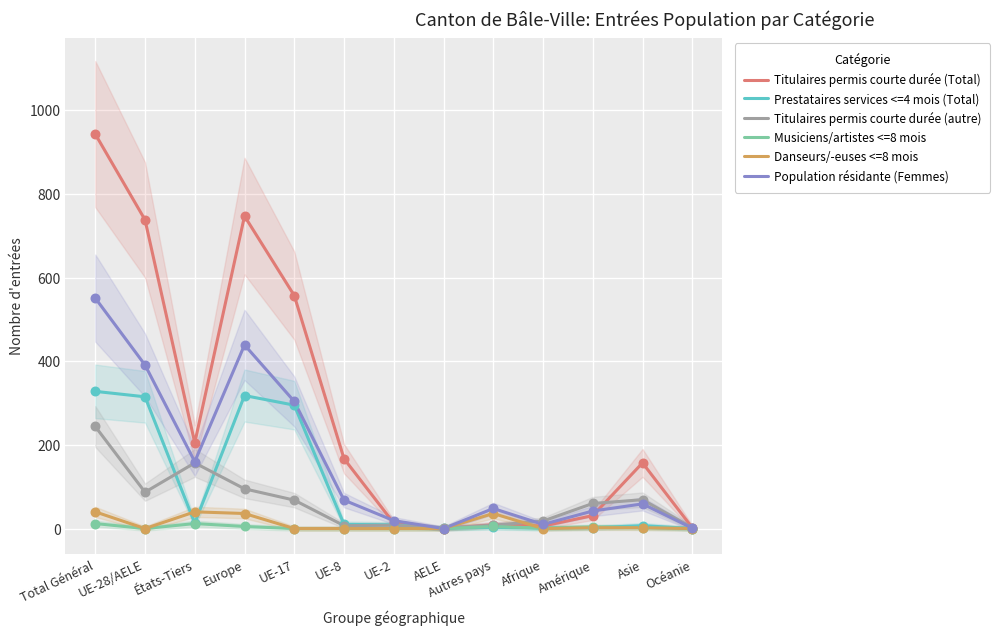

Which series contains the highest Y value?

Titulaires permis courte durée (Total)